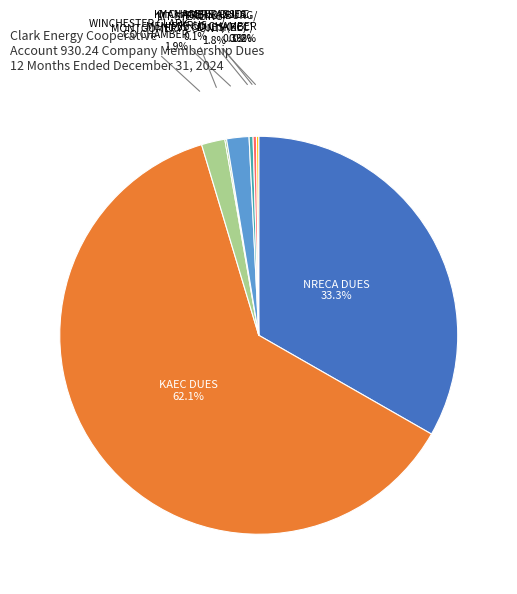

Is there a majority slice in this chart?

Yes